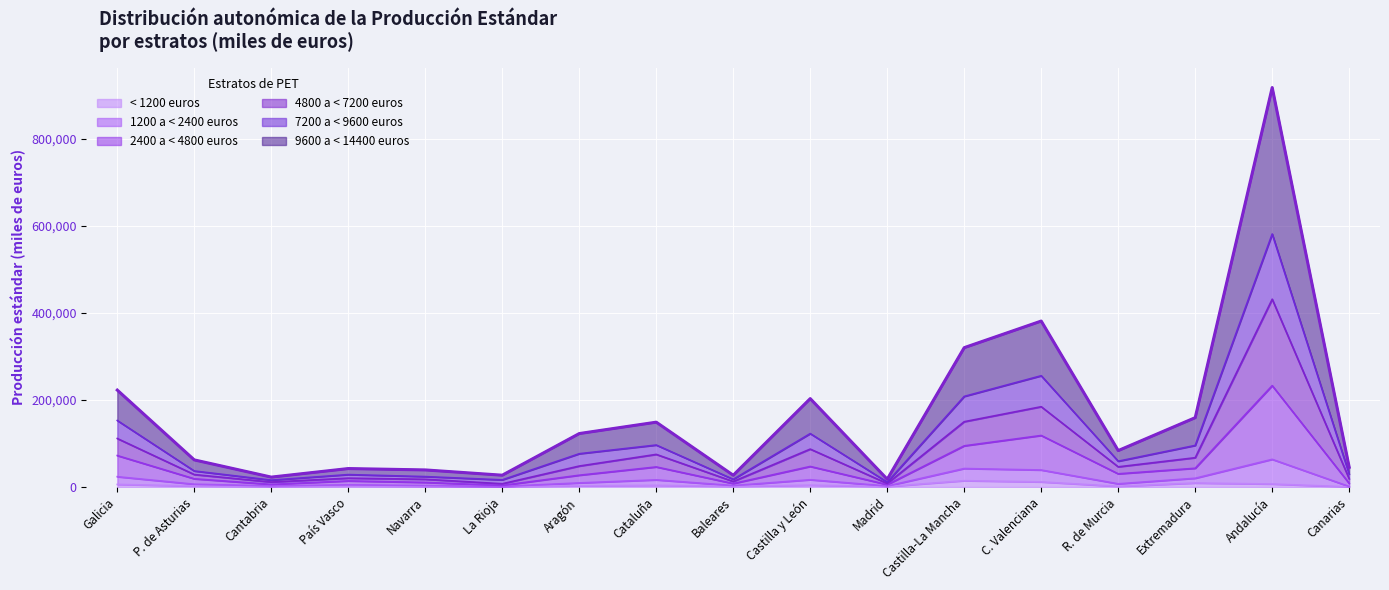

How many data points in < 1200 euros are above 2345?

8